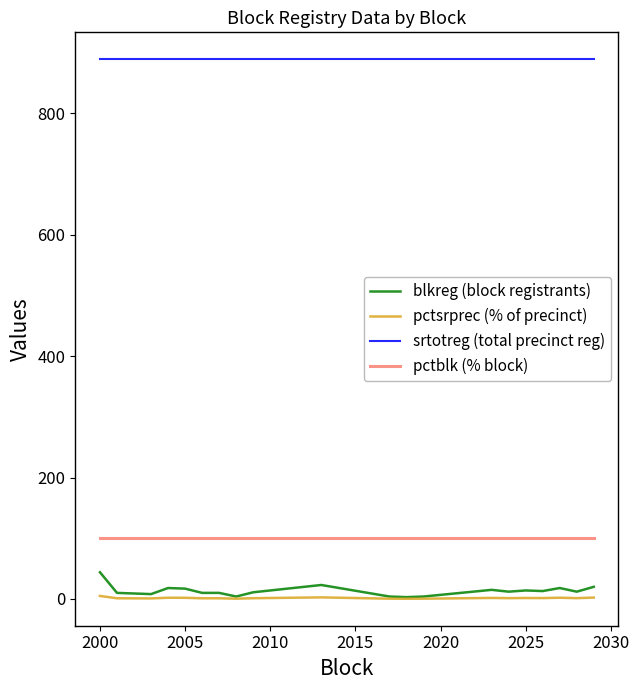

Rank the series by their maximum value, from highest to lowest.

srtotreg (total precinct reg), pctblk (% block), blkreg (block registrants), pctsrprec (% of precinct)